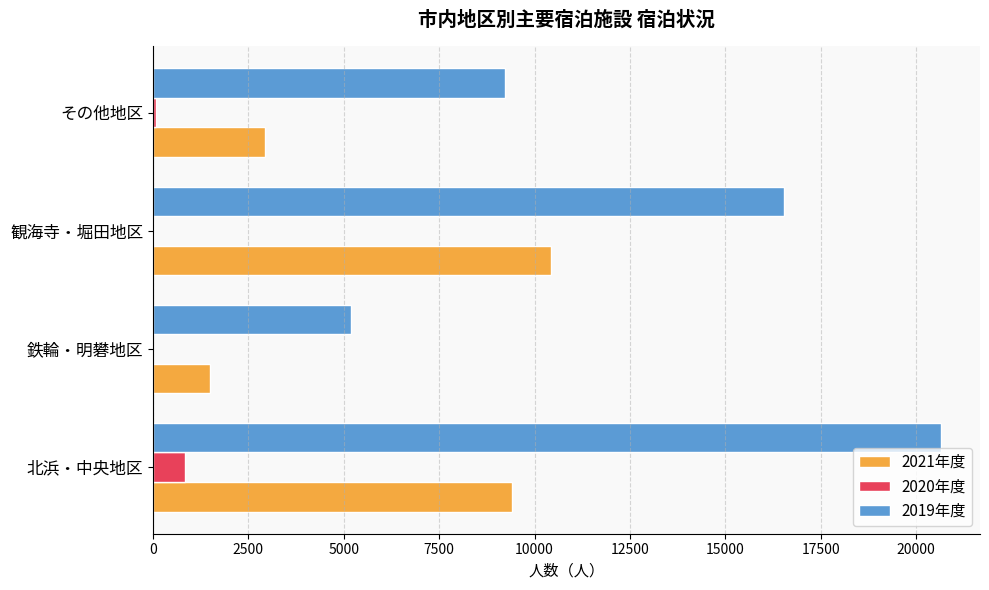

Is the value of 2021年度 at 観海寺・堀田地区 greater than the value of 2019年度 at その他地区?

Yes